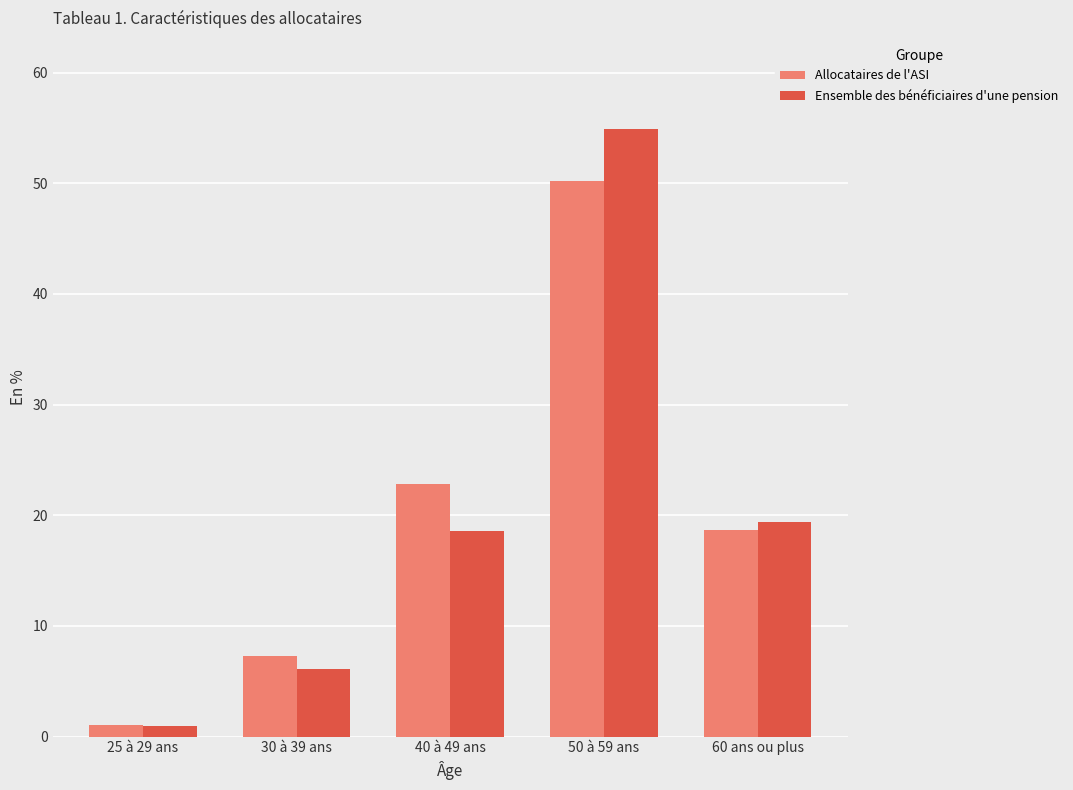

The Ensemble des bénéficiaires d'une pension series shows 6.1 at 30 à 39 ans. True or false?

True